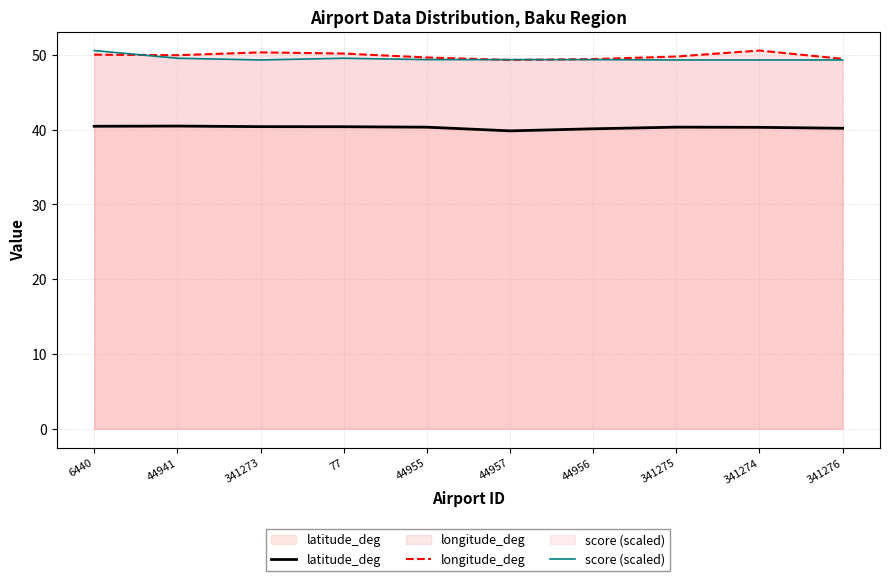

How many lines are shown in the chart?

3